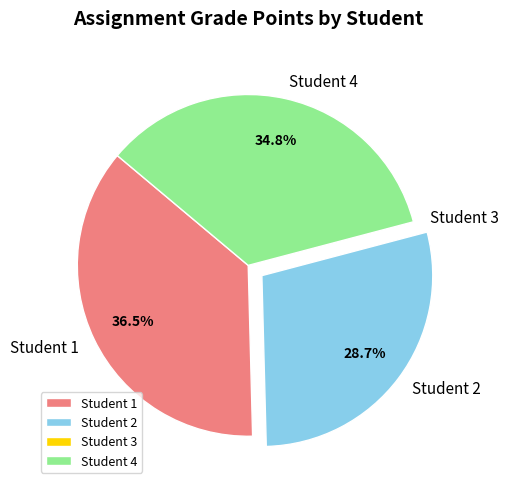

Is Student 1 the majority of the pie?

No